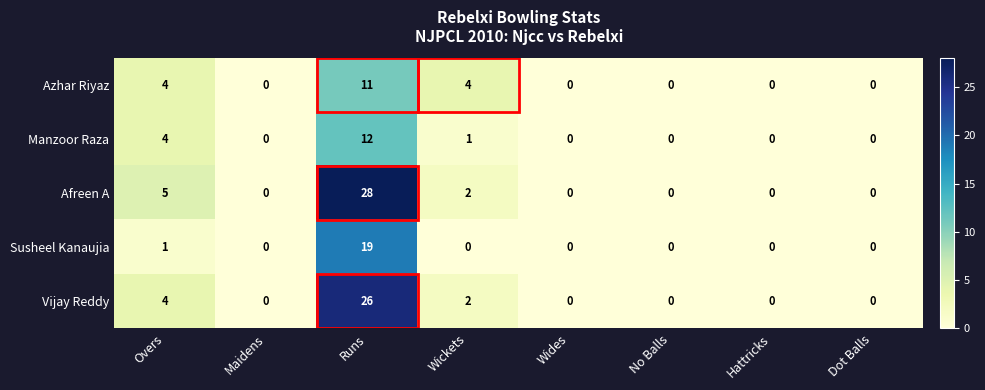

Rank the series by their maximum value, from highest to lowest.

Afreen A, Vijay Reddy, Susheel Kanaujia, Manzoor Raza, Azhar Riyaz